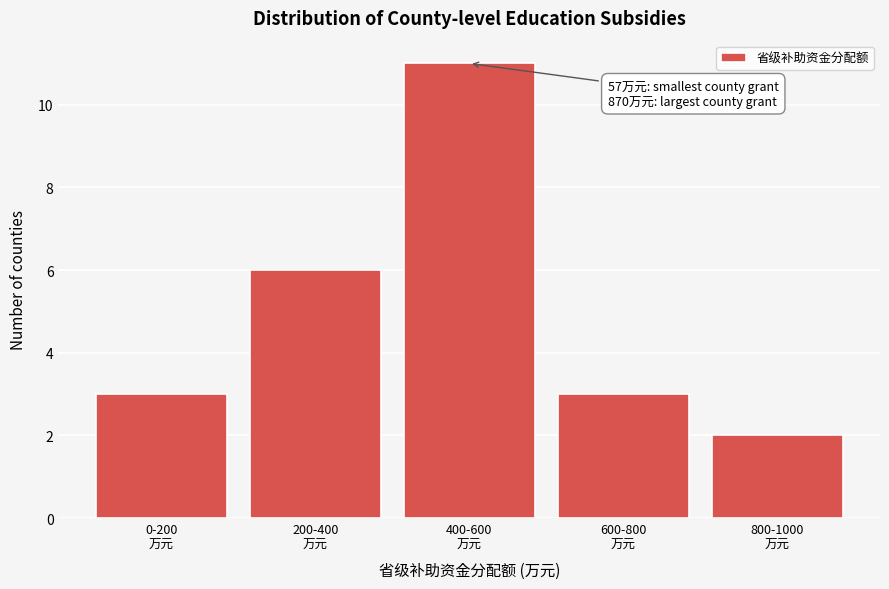

Reading left to right, list all the values displayed in this chart.

3	6	11	3	2